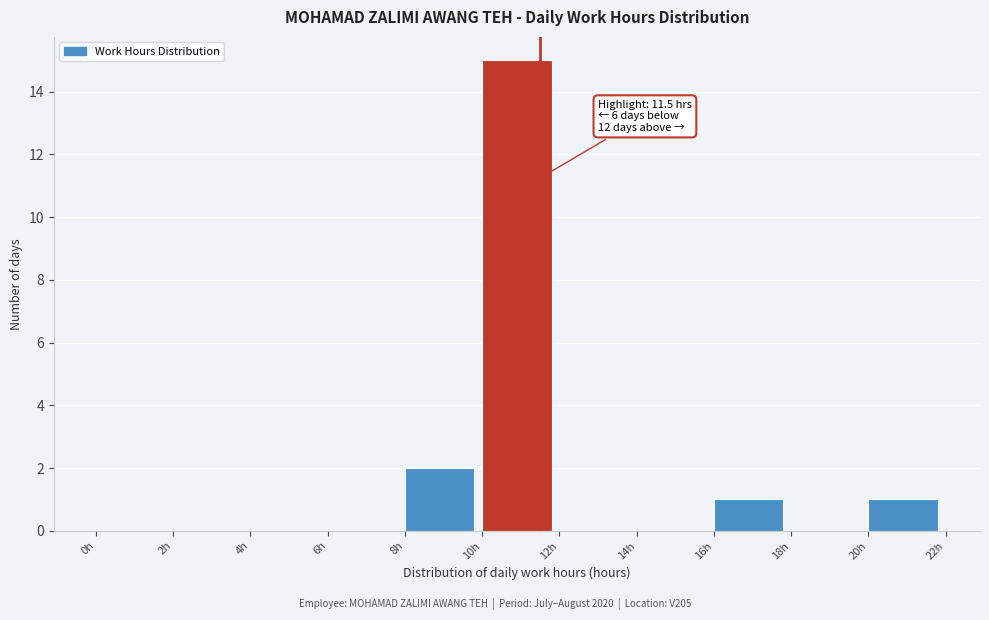

Over which range of the x-axis is the bar tallest?

10 to 12